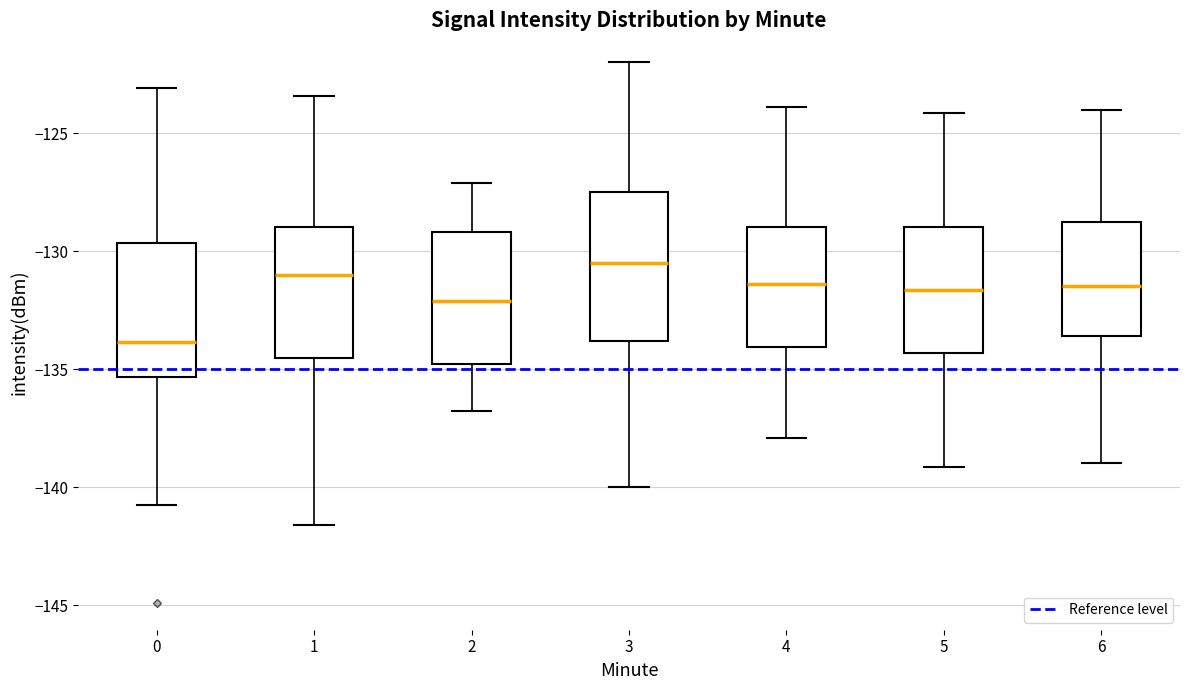

Which box has the highest median line?

3